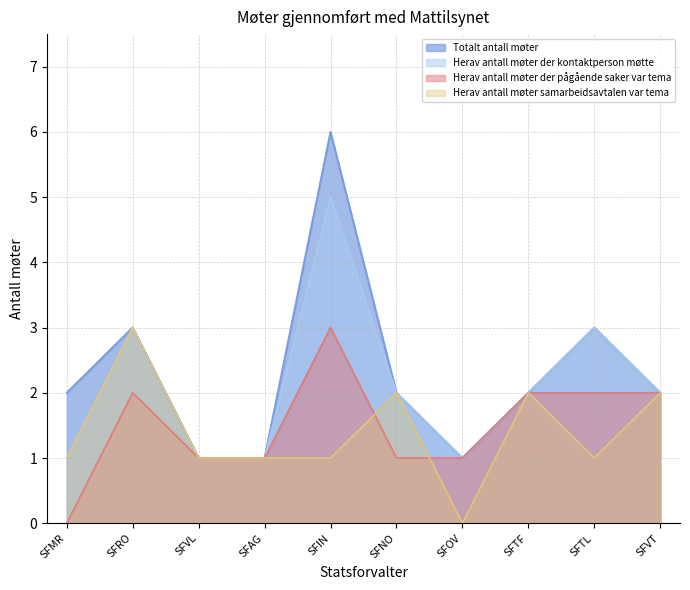

In Herav antall møter samarbeidsavtalen var tema, how many points are lower than both neighbors (excluding endpoints)?

2